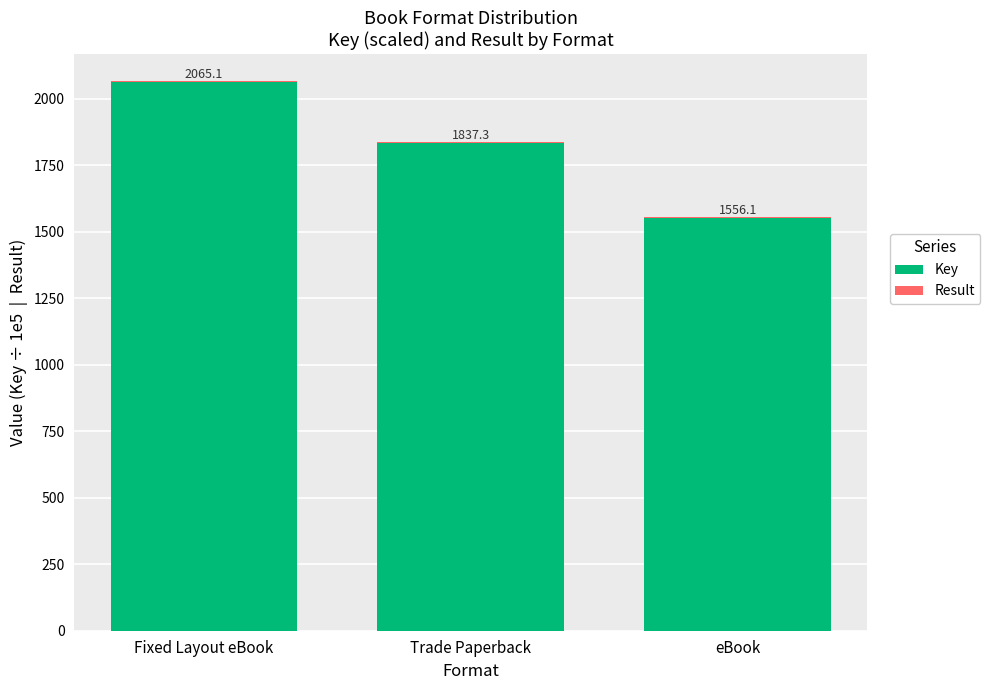

True or false: Key has a value of 1552.1 at eBook.

True